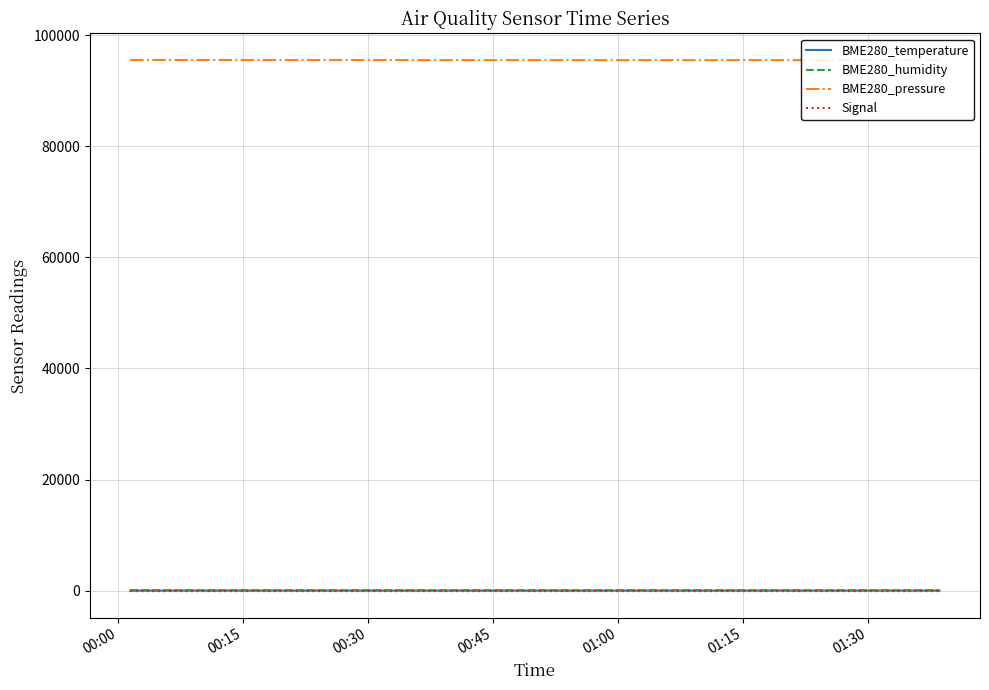

Where does the BME280_pressure series first go above 95510?

00:00